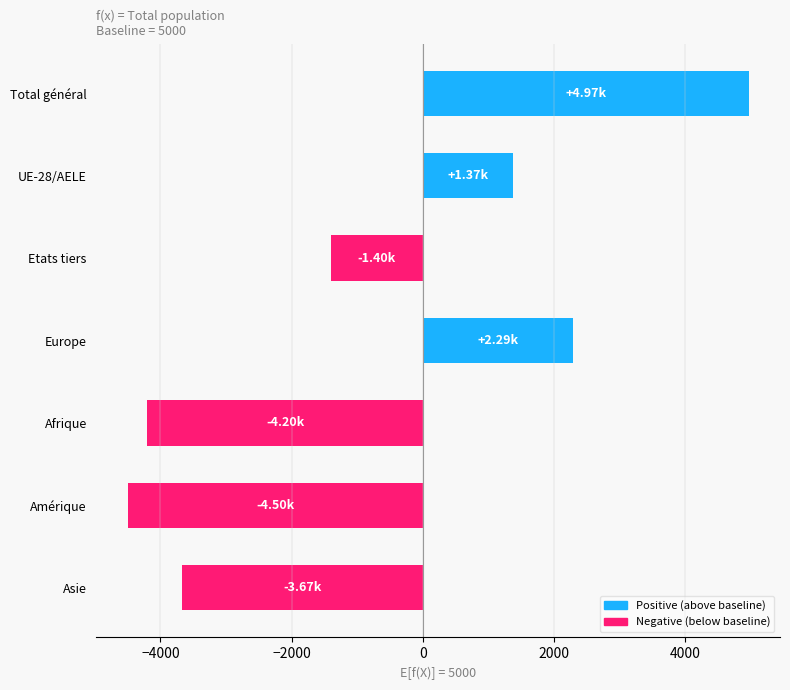

List the labels in order of value, largest first.

Total général, Europe, UE-28/AELE, Etats tiers, Asie, Afrique, Amérique